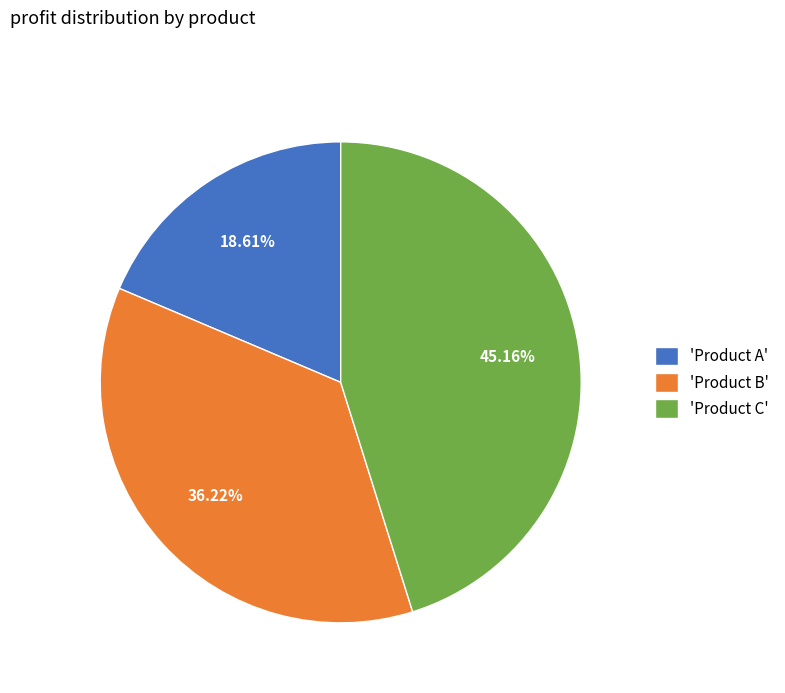

Combined, do 'Product C' and 'Product B' account for over 50%?

Yes